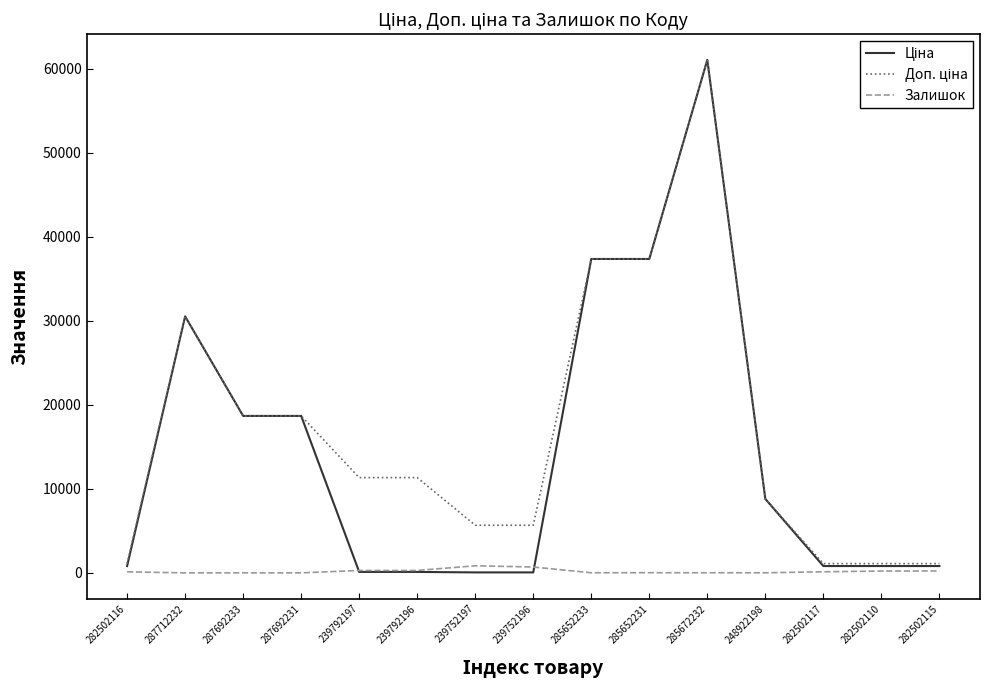

What is the total value across all series at 287692231?

37343.0